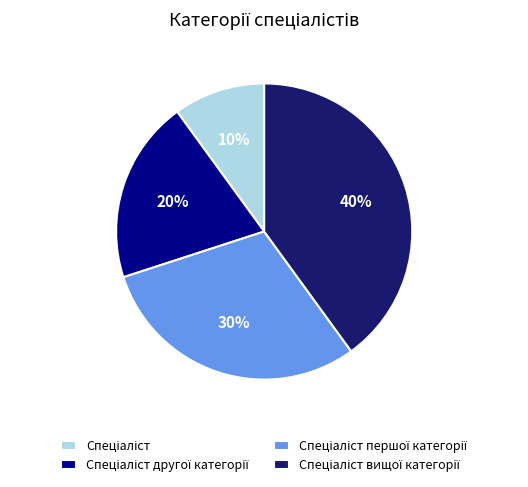

To the nearest percent, what is the difference between the largest and smallest slice percentages?

30%